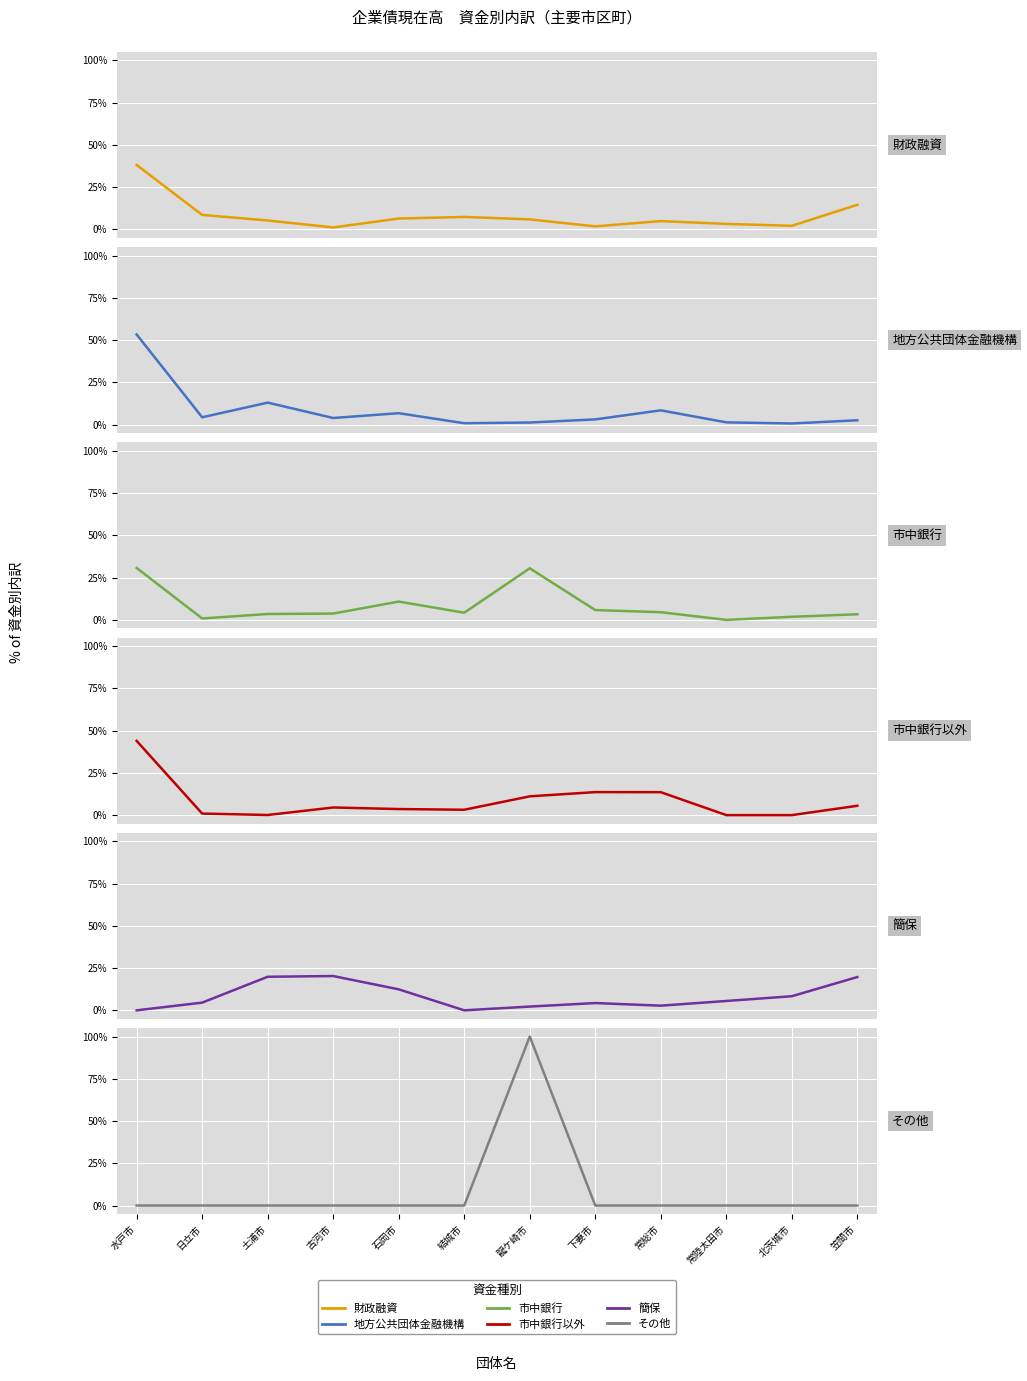

After their last crossing, which series has the higher values: 市中銀行 or 簡保?

簡保